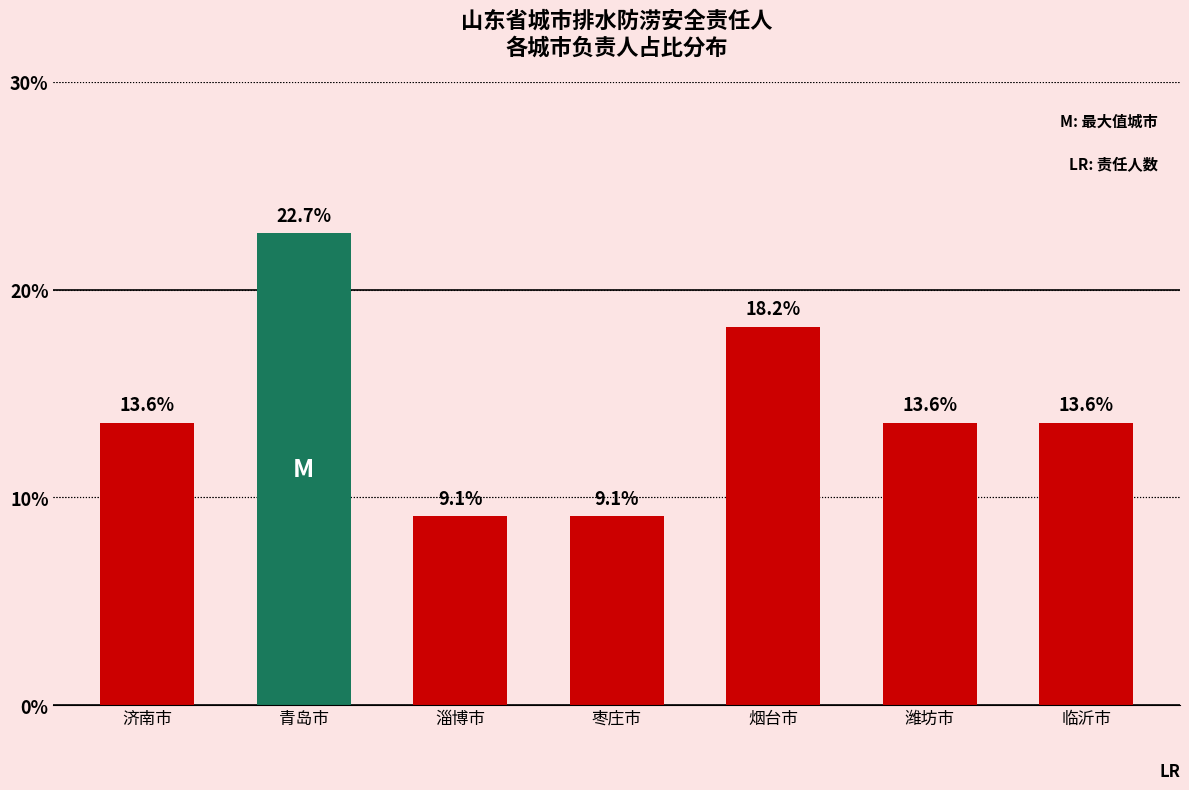

How many bars are there in total?

7